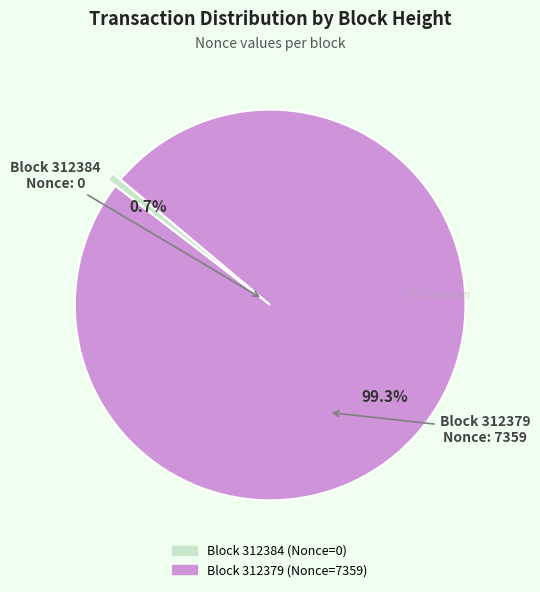

Is there any slice that represents more than half of the pie?

Yes